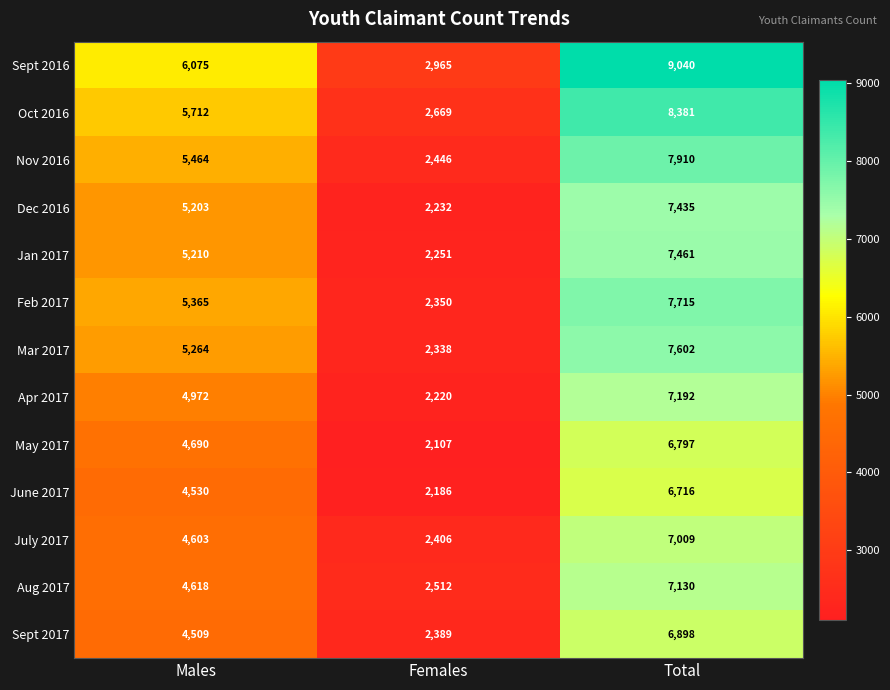

Which series has the largest total across all categories?

Sept 2016